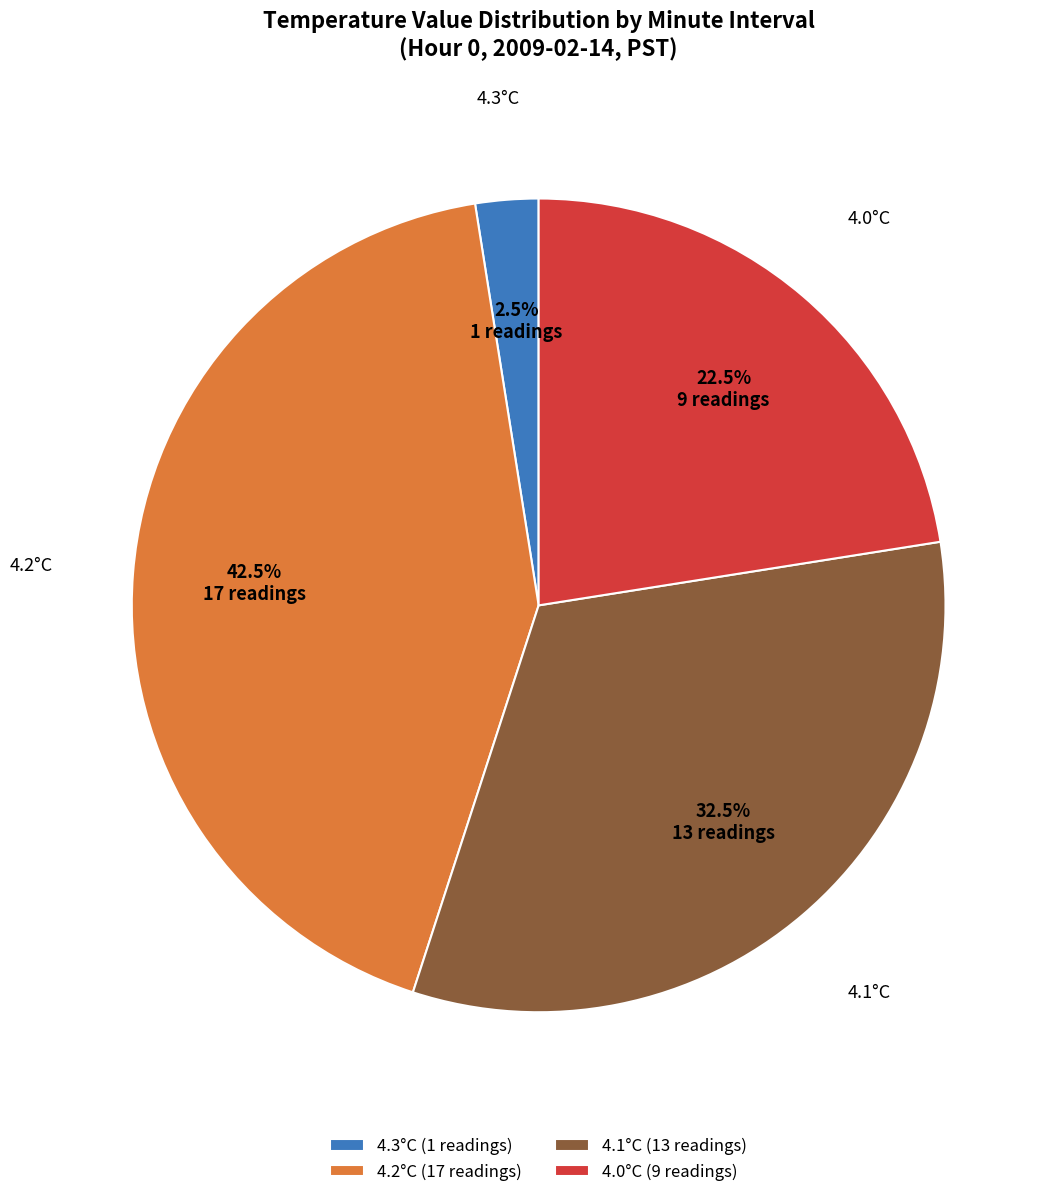

Rank the categories by value from highest to lowest.

4.2°C (17 readings), 4.1°C (13 readings), 4.0°C (9 readings), 4.3°C (1 readings)